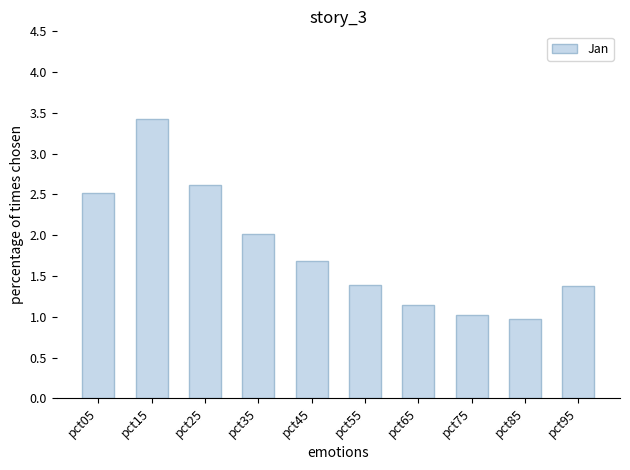

What is the value of the 8th bar from the left?

1.0